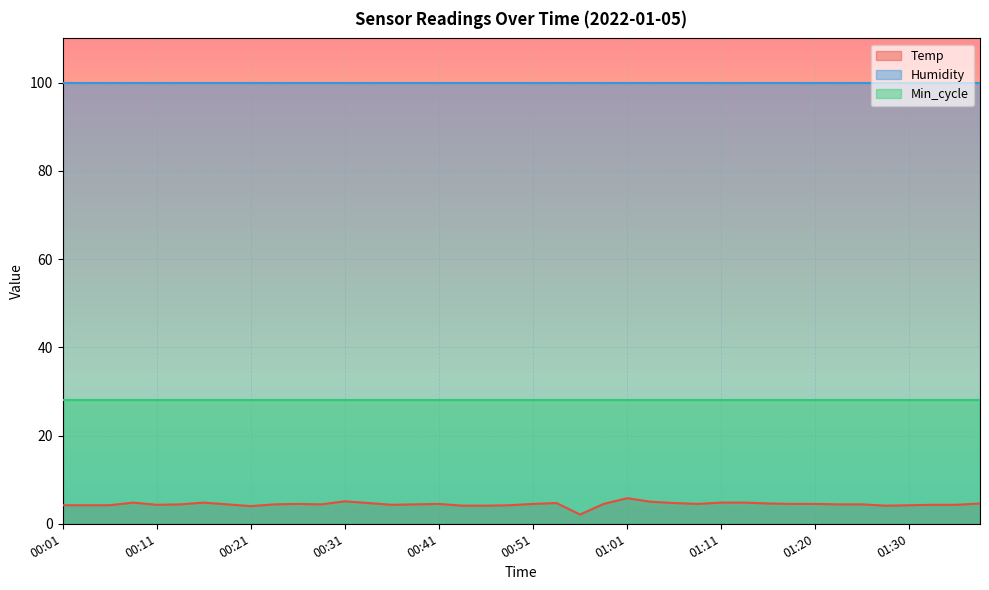

List the series in order of their overall mean, lowest first.

Temp, Min_cycle, Humidity